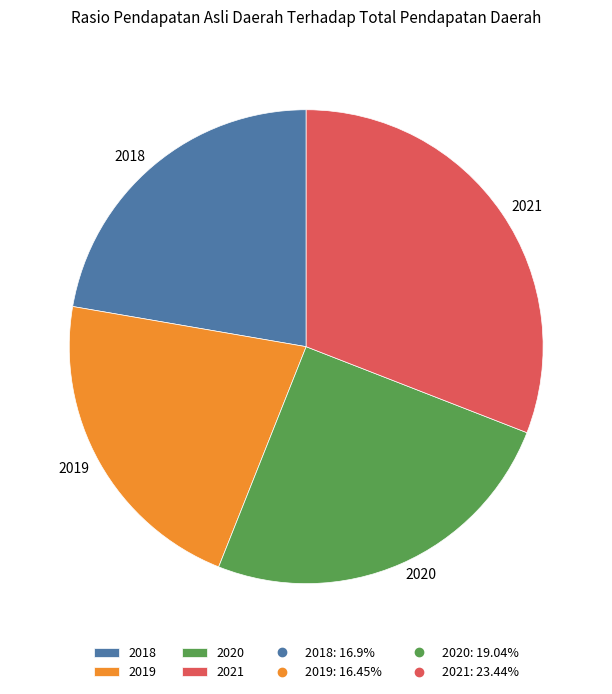

Which slice is the largest?

2021